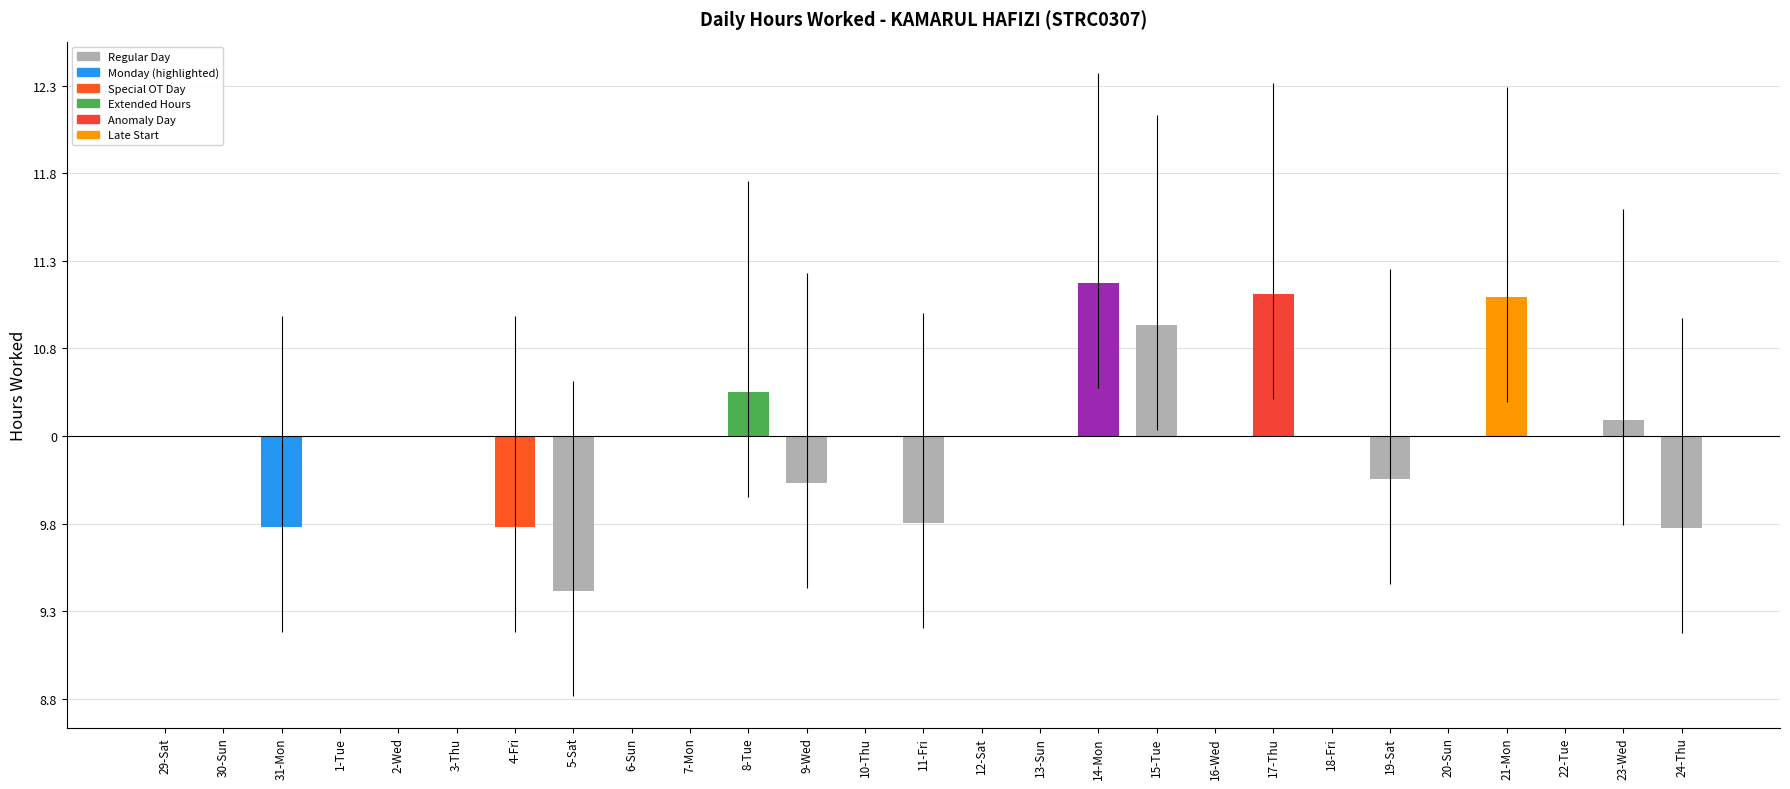

How many values are below zero?

7